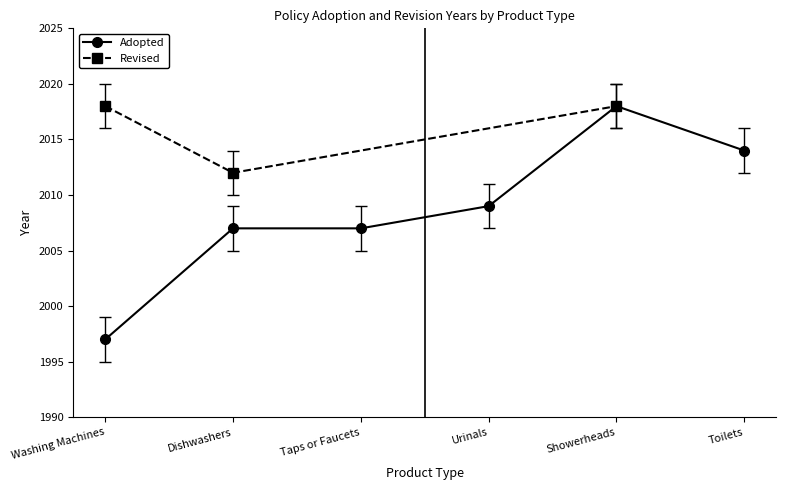

At which label does the data first exceed 2009?

Showerheads